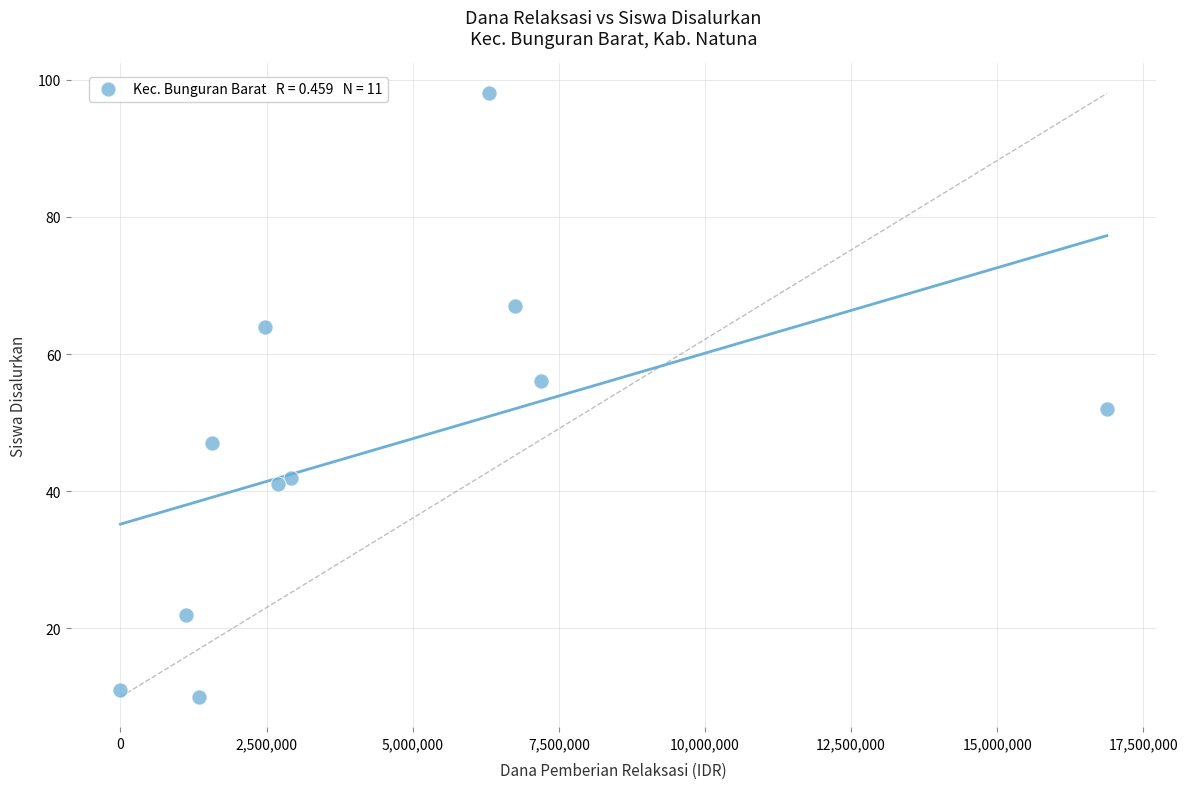

What is the average Y value?

46